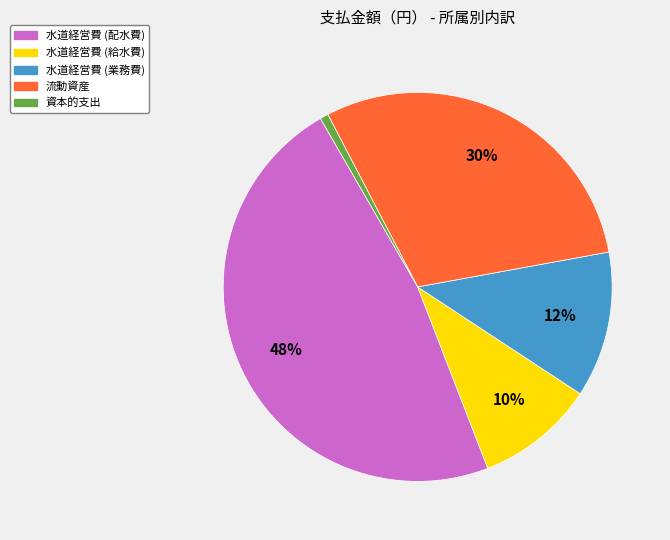

Is there a majority slice in this chart?

No